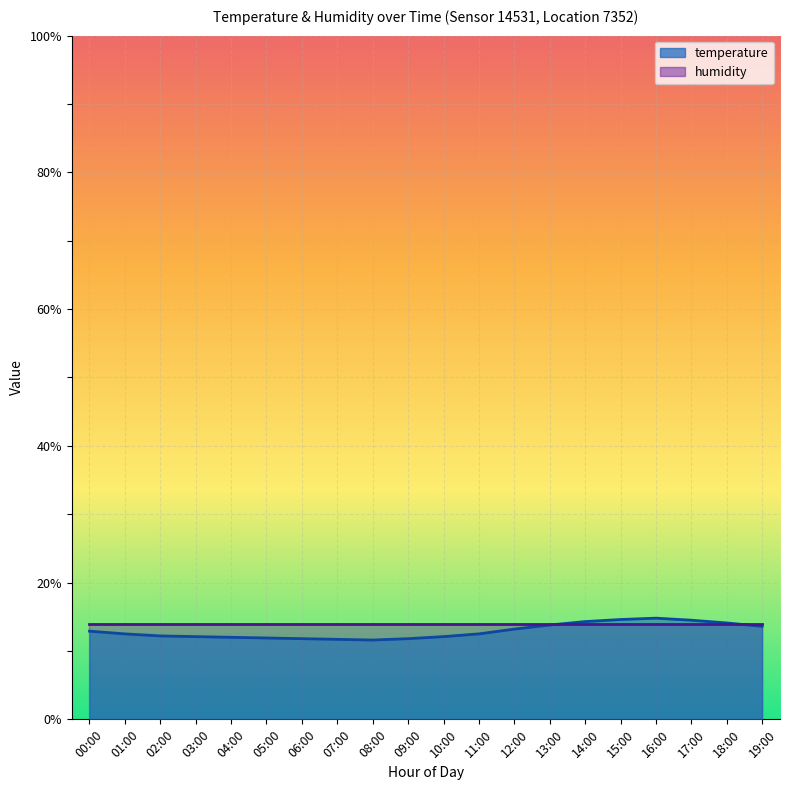

The chart shows a value of 15.9 at 03:00. True or false?

False